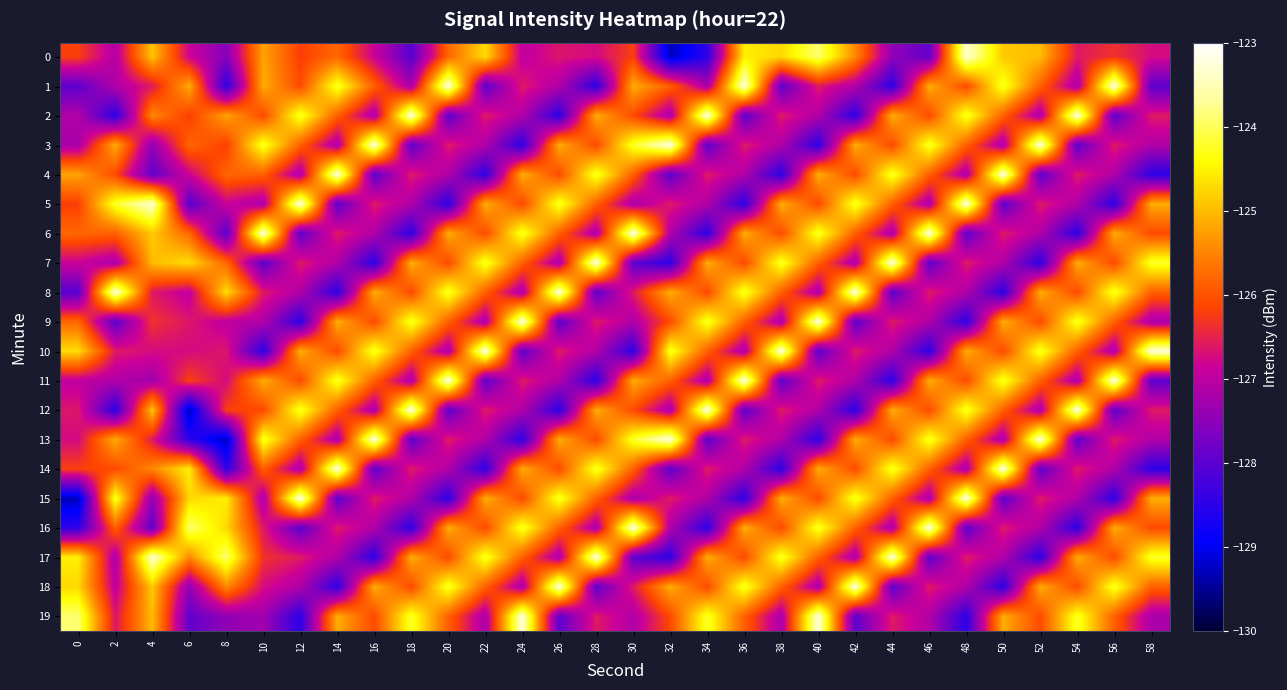

At 54, list the series in order from largest to smallest.

2, 12, 9, 19, 7, 17, 10, 8, 18, 4, 14, 0, 5, 15, 1, 11, 3, 13, 6, 16